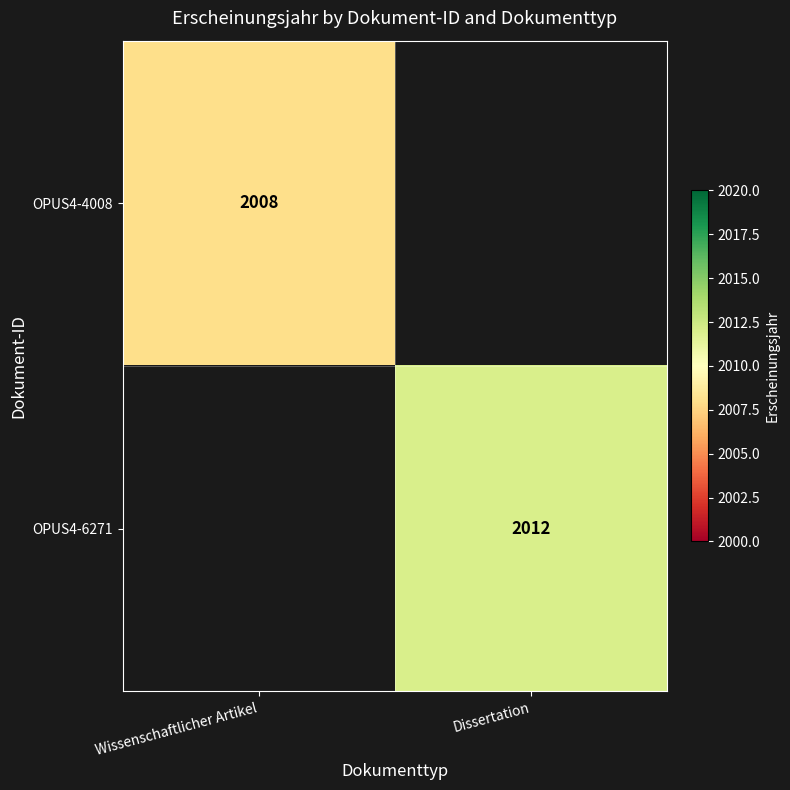

The OPUS4-6271 series shows 3320.8 at Dissertation. True or false?

False